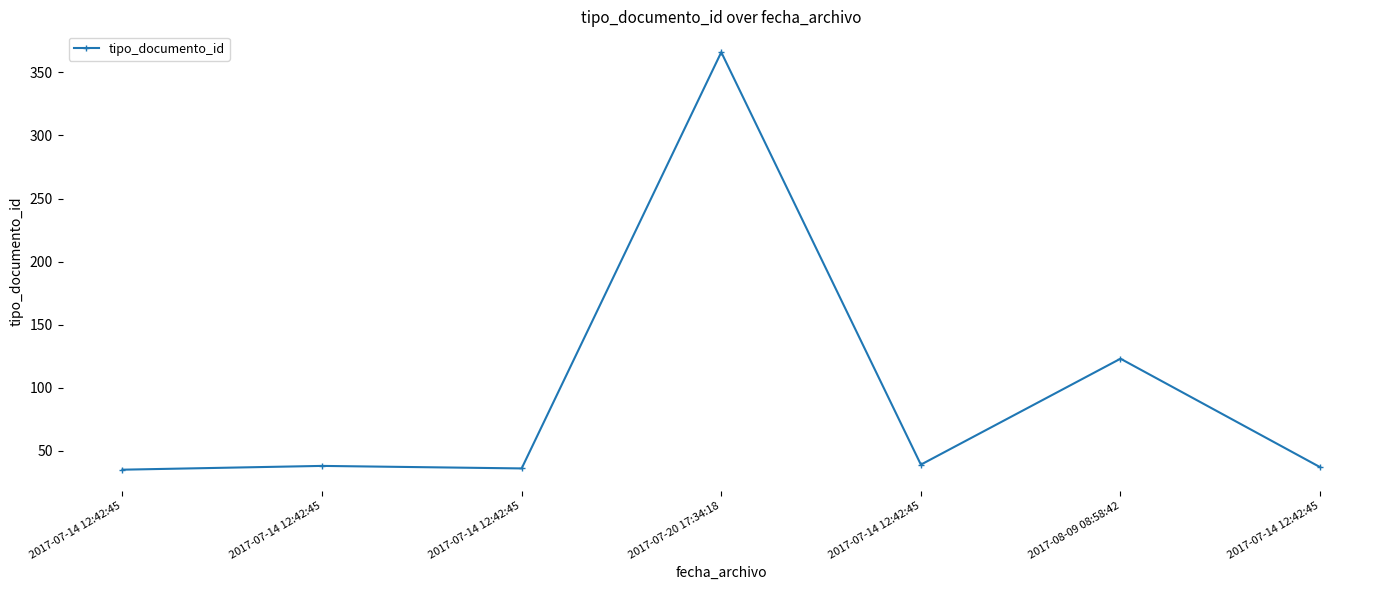

How many lines are shown in the chart?

1